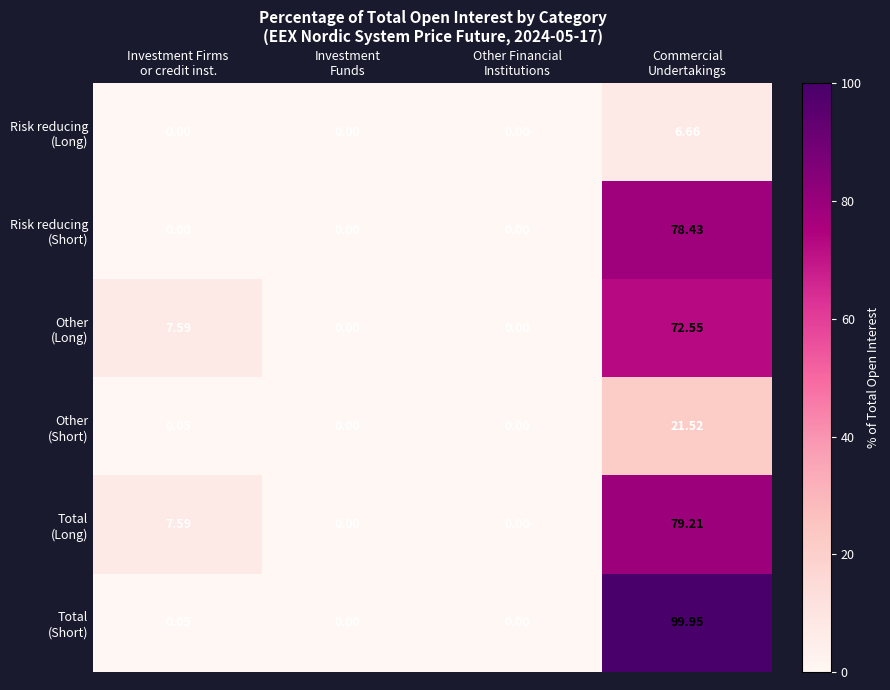

What is the greatest value displayed?

100.0